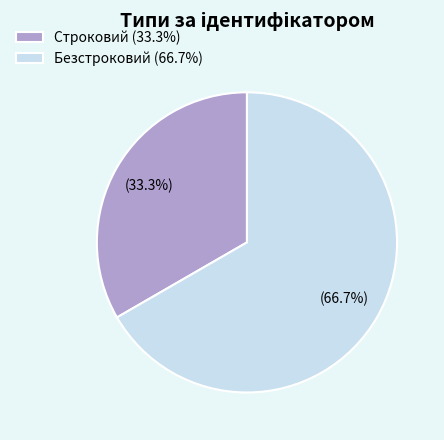

Is there any slice that represents more than half of the pie?

Yes